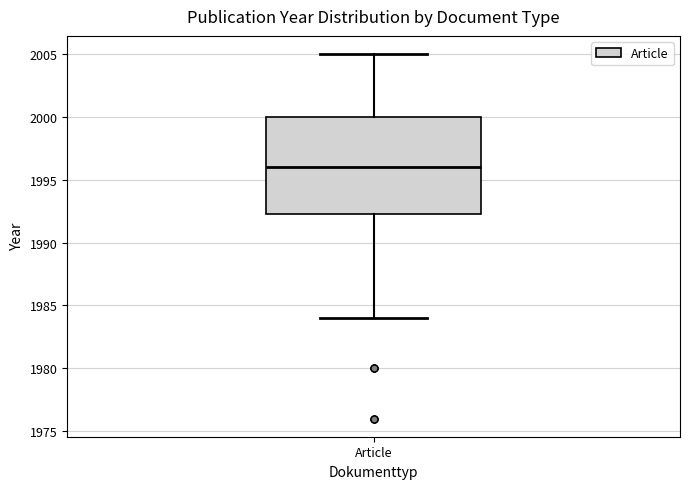

Where does the upper whisker of the box for Article end on the y-axis? The values are not printed on the chart, so give them approximately, as read against the axis.

2005.0